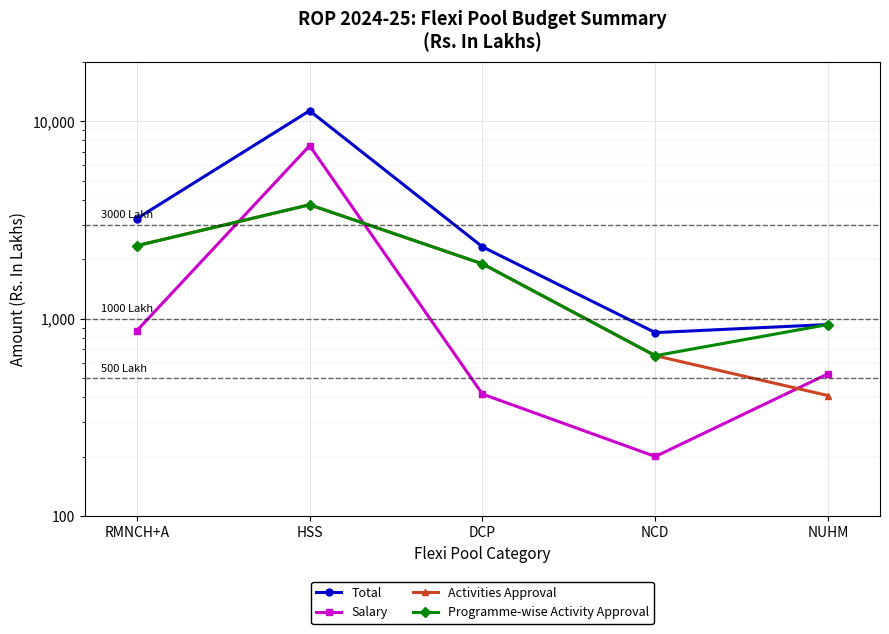

Rank the series at NCD from highest to lowest value.

Total, Activities Approval, Programme-wise Activity Approval, Salary